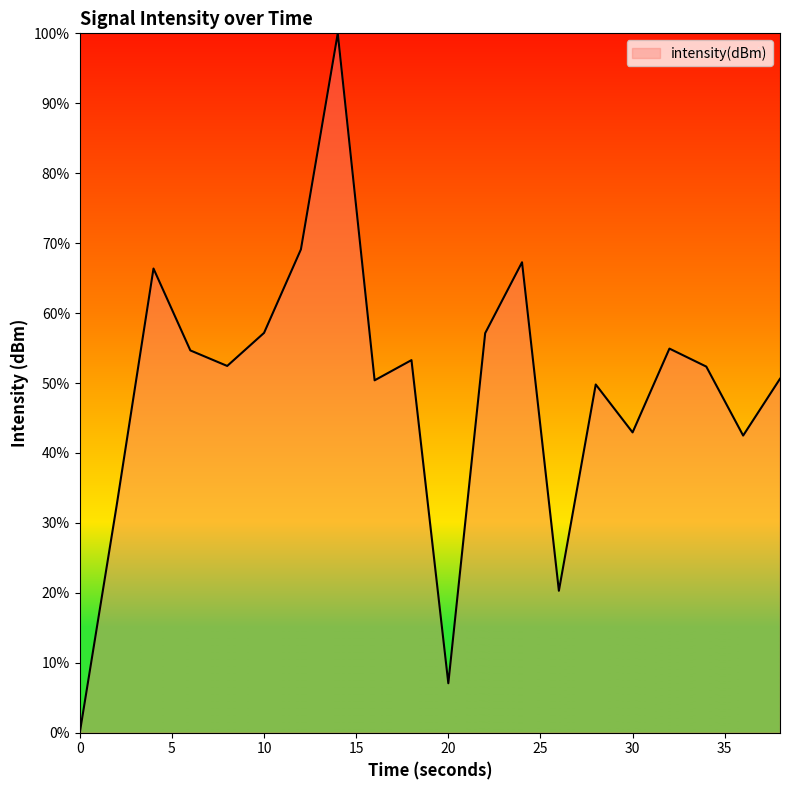

What is the difference between the maximum and minimum values?

100.0